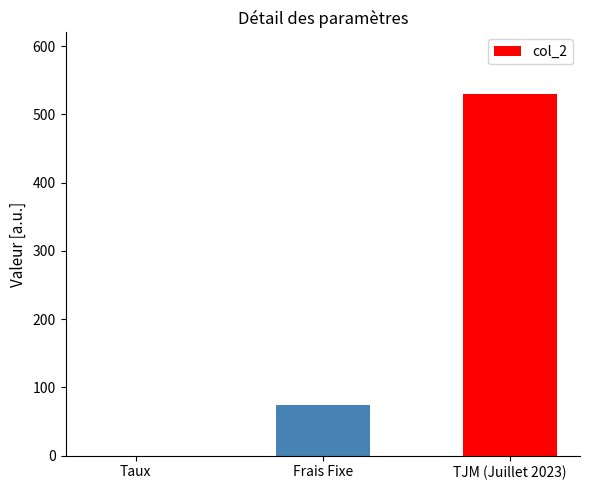

What is the maximum value shown in the chart?

530.0